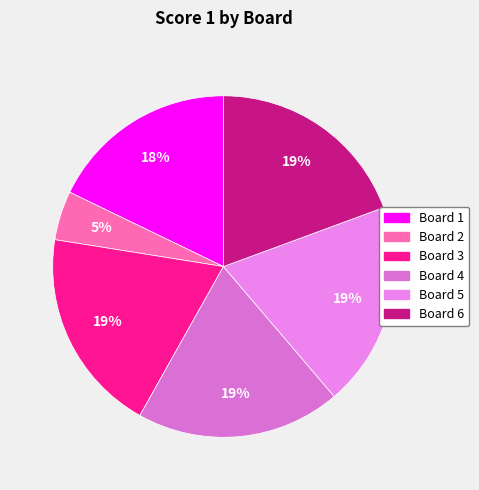

Is it true that Board 2 is 5% of the pie?

True